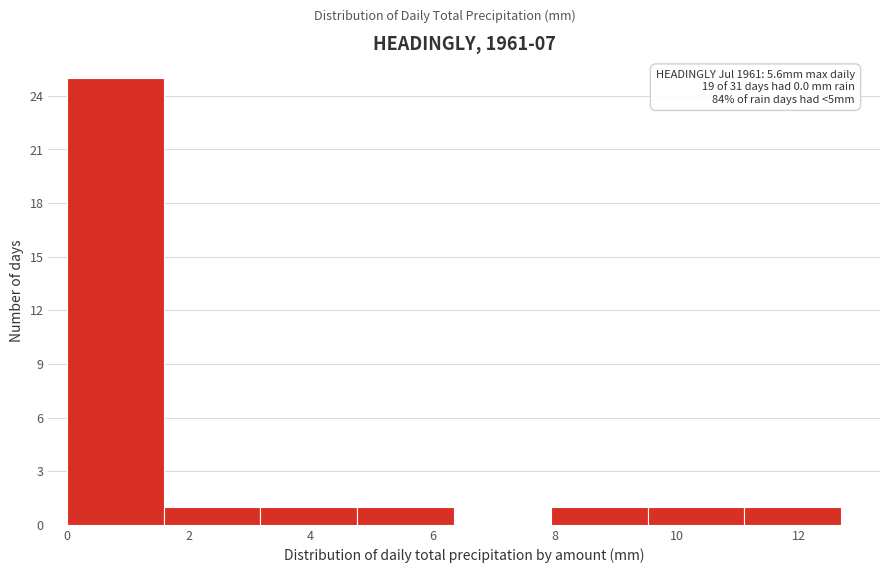

Over which range of the x-axis is the bar tallest?

0.0 to 1.6